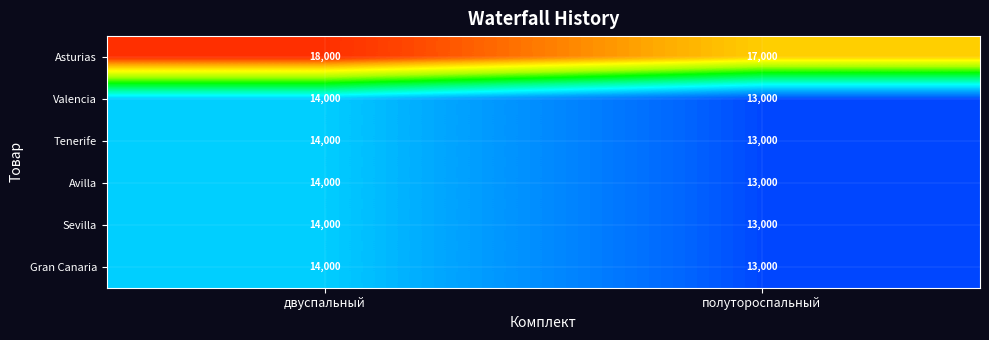

What is the spread (max minus min) of values at двуспальный?

4000